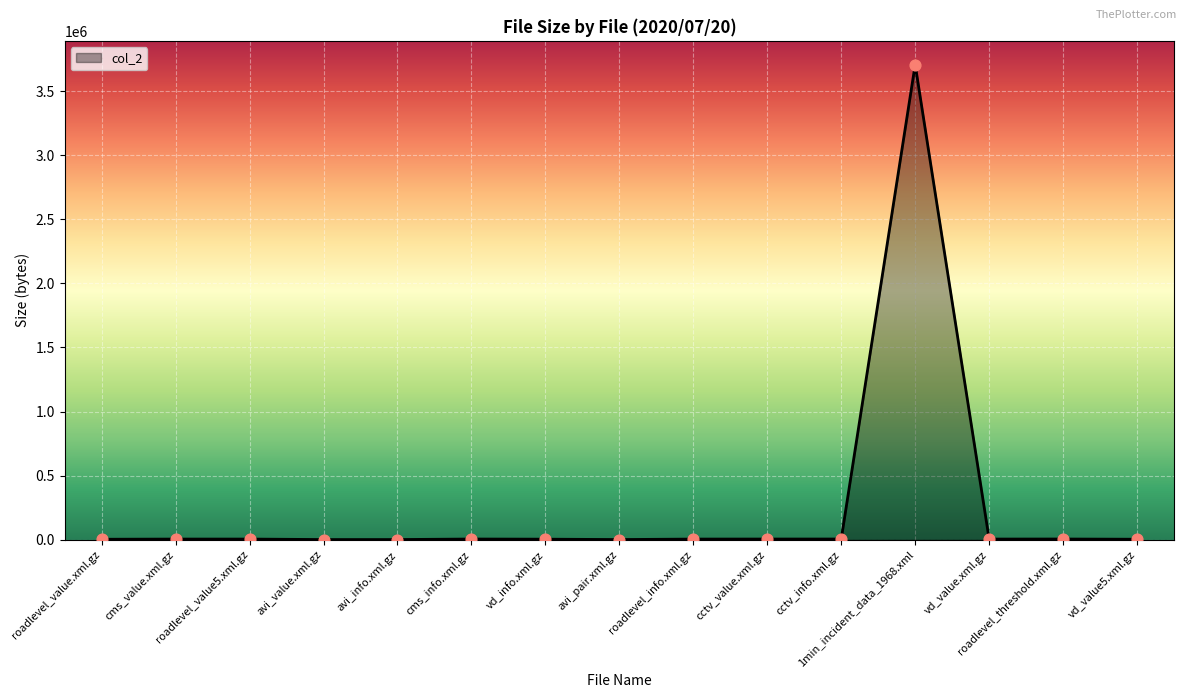

What is the change in value from roadlevel_value5.xml.gz to avi_pair.xml.gz?

-3764